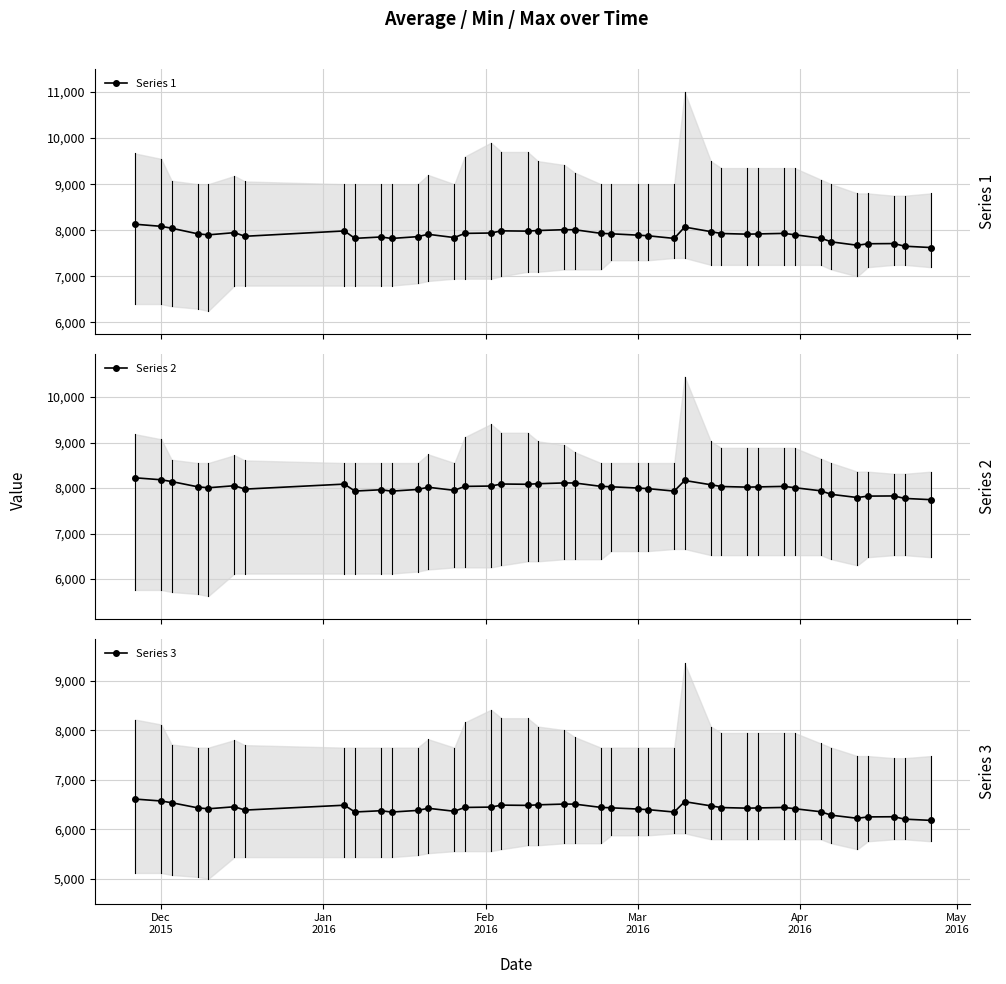

True or false: Series 3 has more than 0 points higher than both neighbors.

True